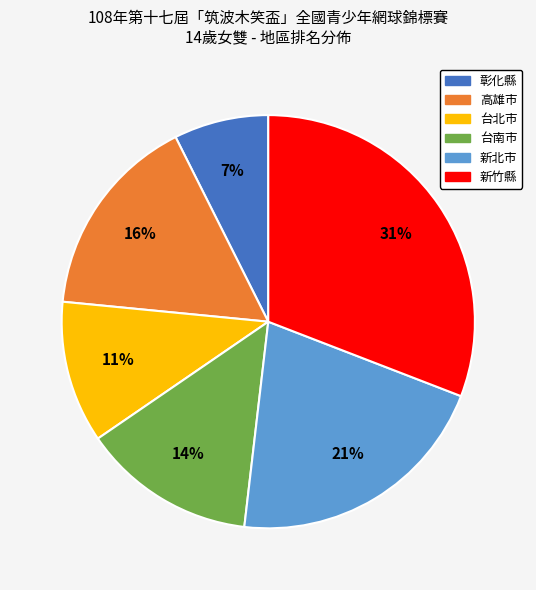

Which has a higher value, 高雄市 or 台北市?

高雄市